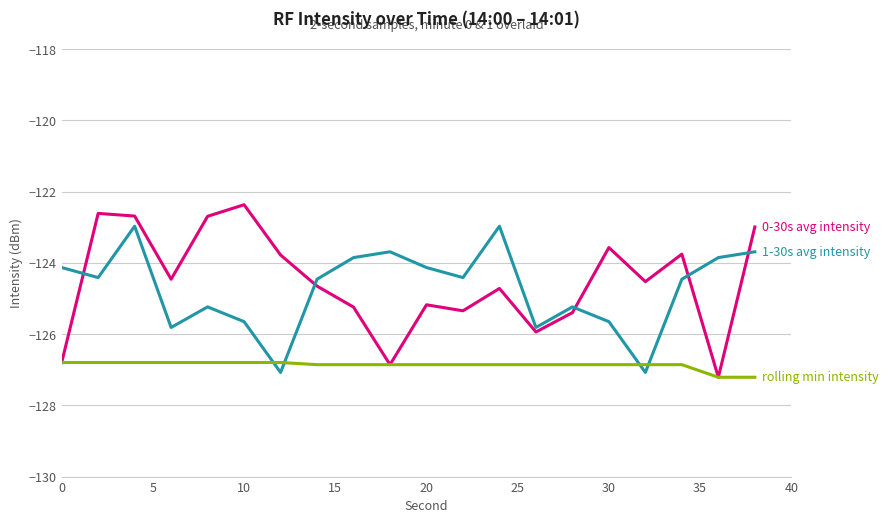

What is the minimum value shown in the chart?

-127.2